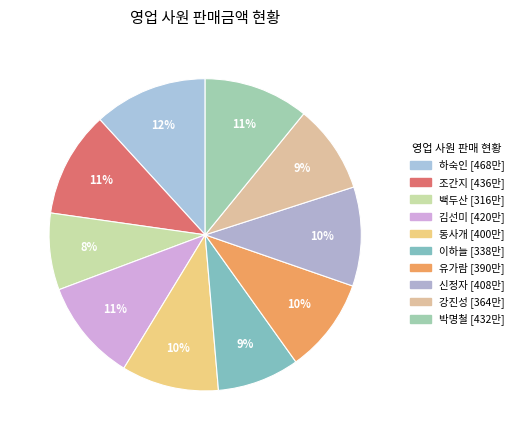

To the nearest percent, what portion does 강진성 represent?

9%